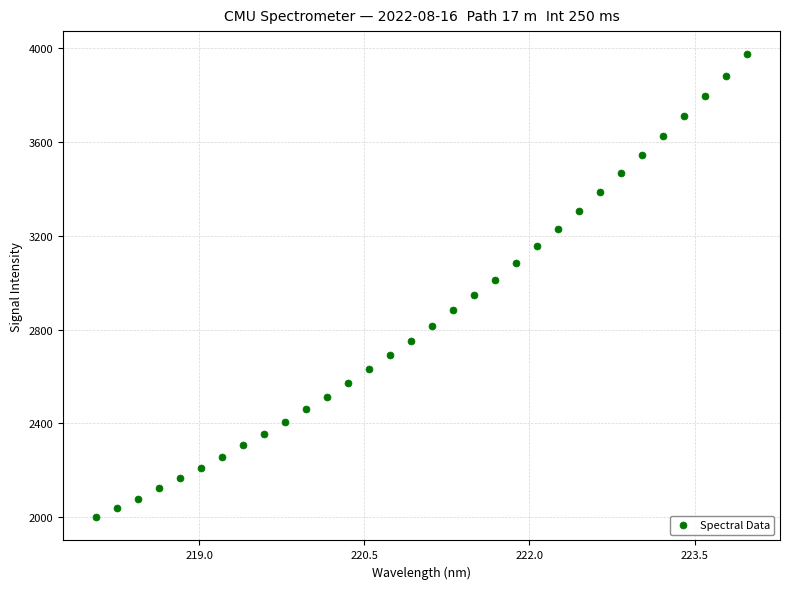

What is the range of X values (max minus min)?

5.9